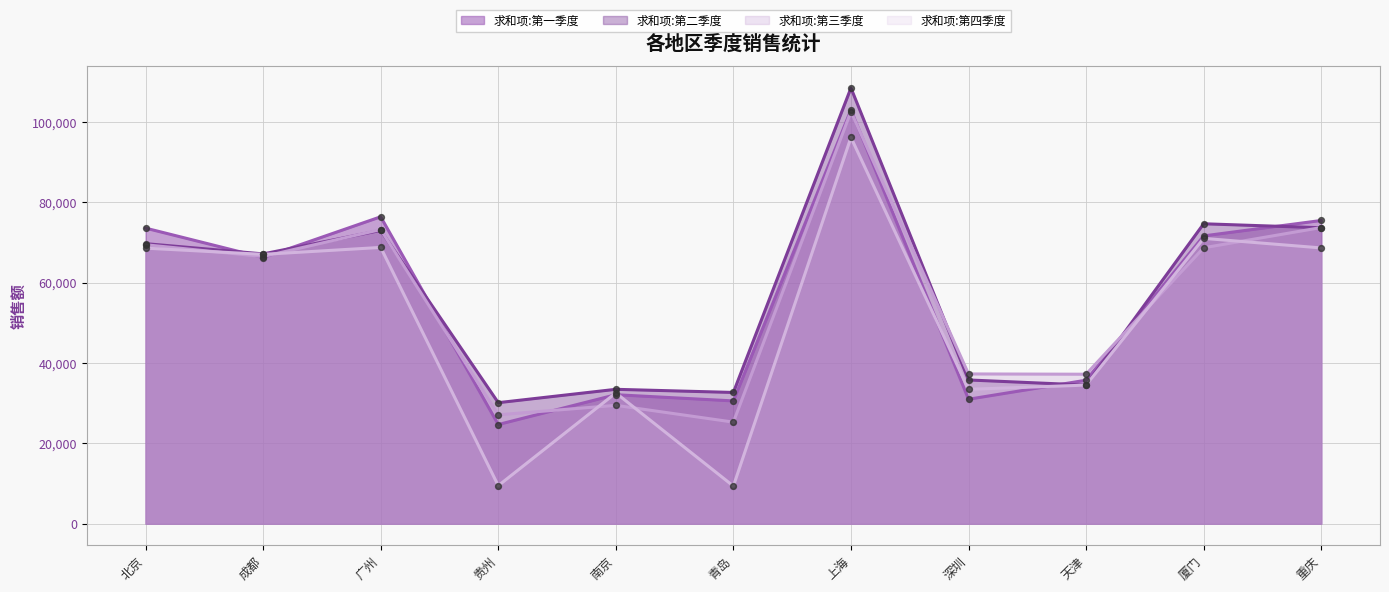

What are all the series names shown in the legend?

求和项:第一季度, 求和项:第二季度, 求和项:第三季度, 求和项:第四季度